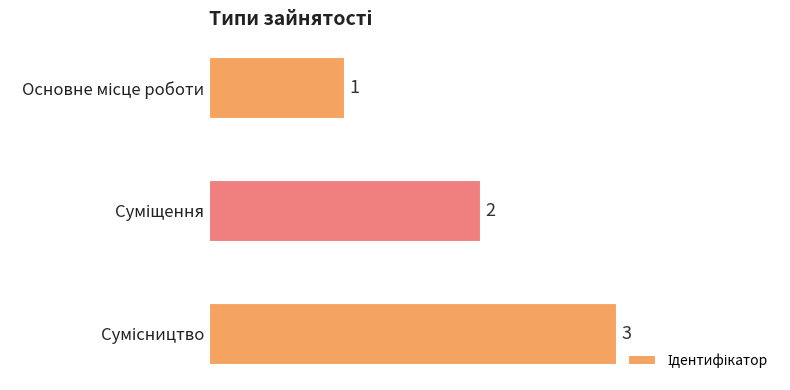

What is the value of the 3rd bar from the top?

3